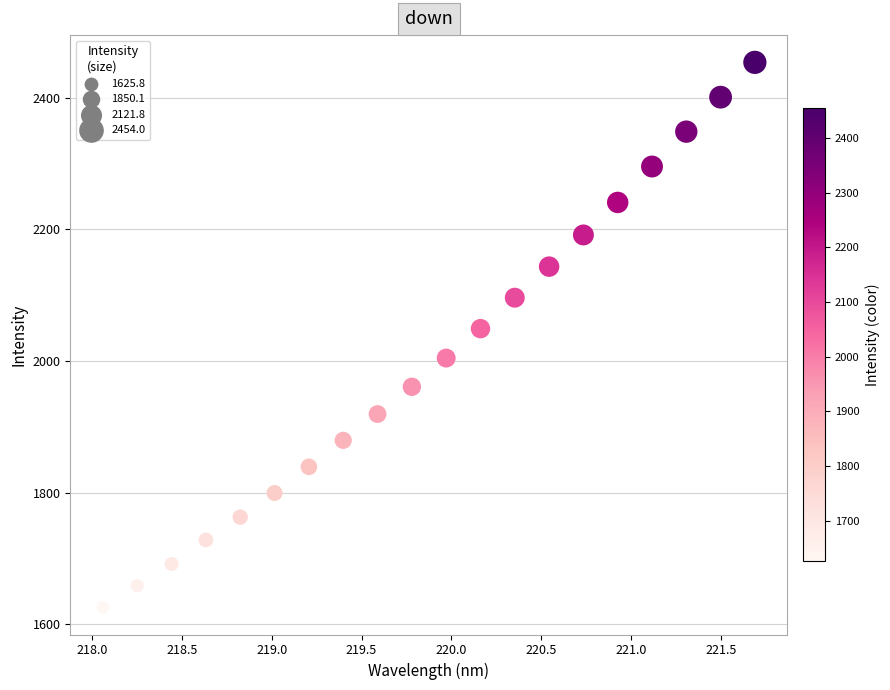

What Y value in the scatter plot is closest to 2039?

2049.2